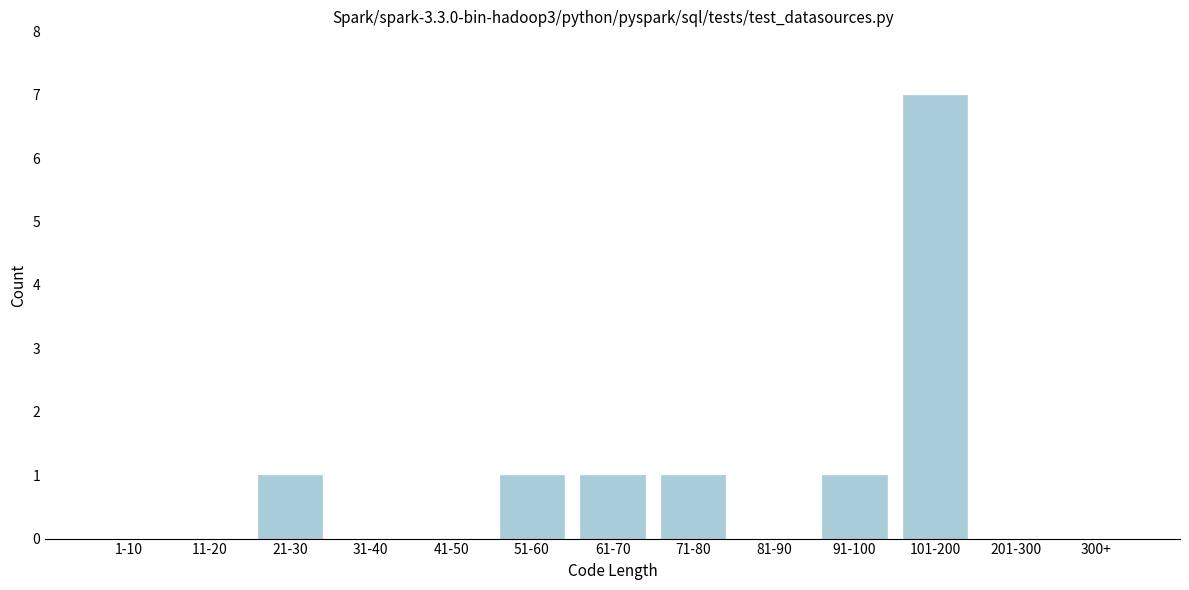

Reading left to right, list all the values displayed in this chart.

1-10=0	11-20=0	21-30=1	31-40=0	41-50=0	51-60=1	61-70=1	71-80=1	81-90=0	91-100=1	101-200=7	201-300=0	300+=0